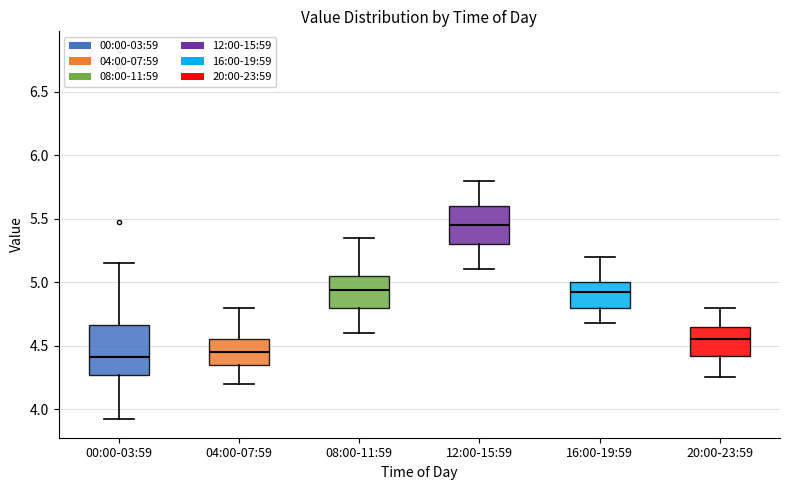

Which box has the highest median line?

12:00-15:59